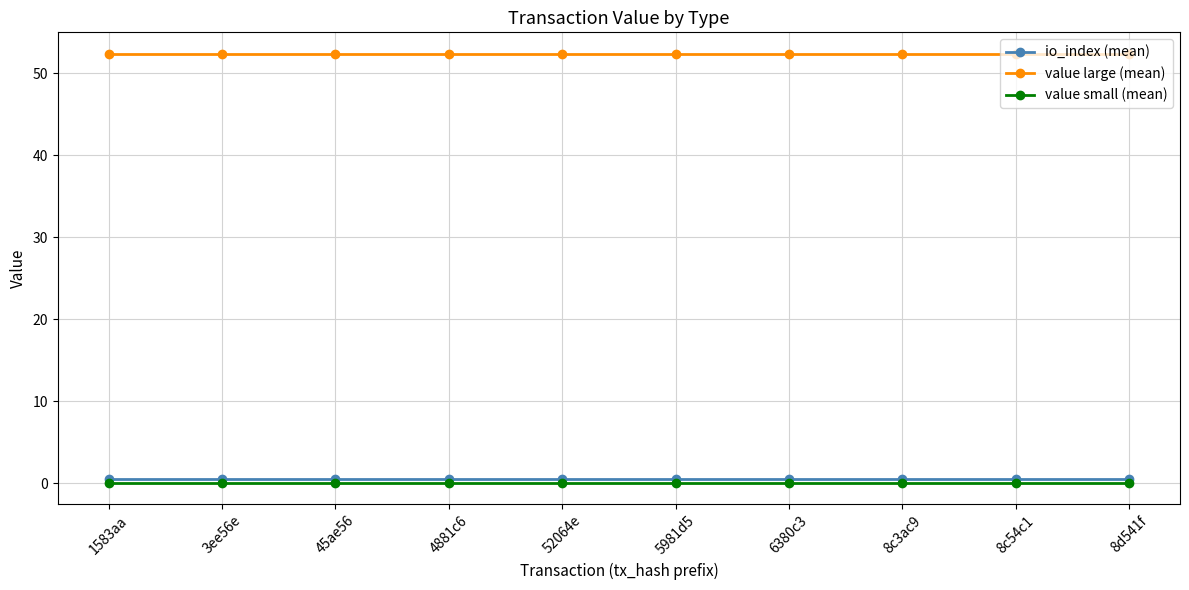

What position from the right is 6380c3?

4